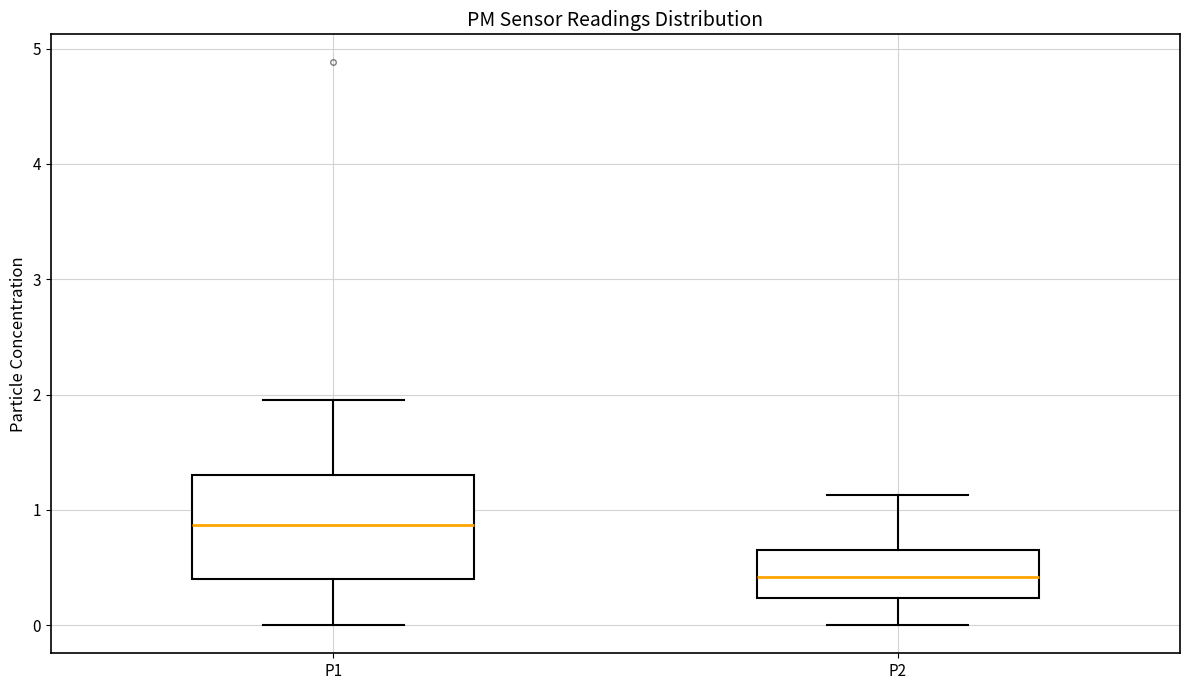

Reading left to right, transcribe this box plot: for each box, give where its median line is, the range the box spans, and where its two whiskers end, as read against the y-axis. The values are not printed on the chart, so give them approximately, as read against the axis.

P1: median 0.9, box 0.4 to 1.3, whiskers 0.0 to 2.0
P2: median 0.4, box 0.2 to 0.7, whiskers 0.0 to 1.1